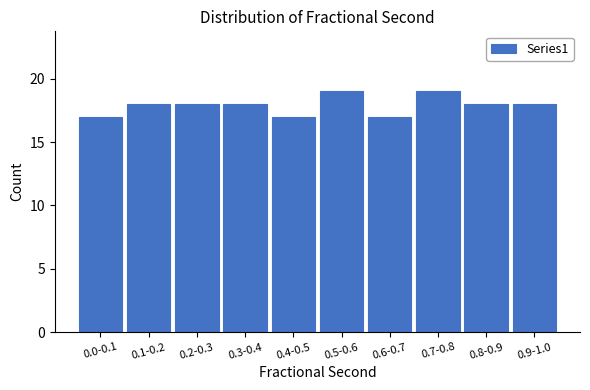

Reading left to right, transcribe all the data shown in this chart.

17	18	18	18	17	19	17	19	18	18